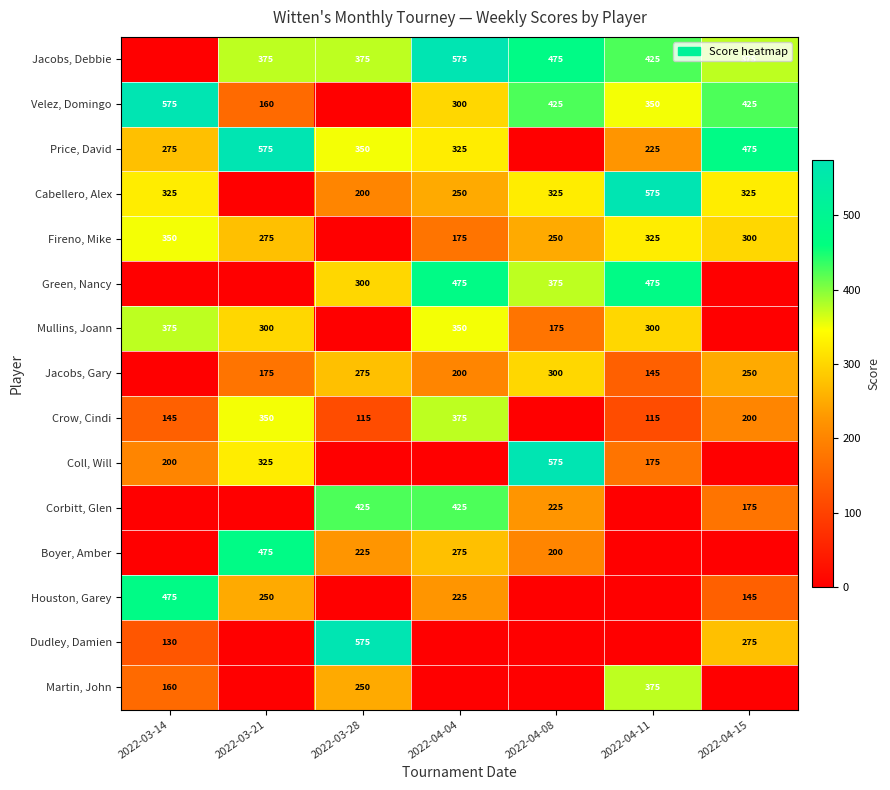

Is the value of Coll, Will at 2022-03-21 greater than the value of Dudley, Damien at 2022-04-15?

Yes